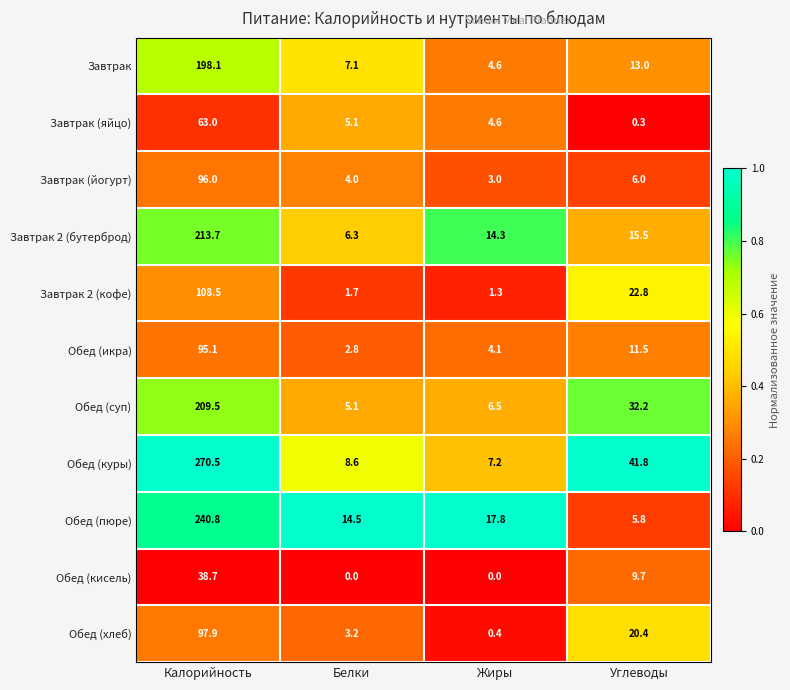

The value of Завтрак 2 (бутерброд) at Белки is 6.3. True or false?

True